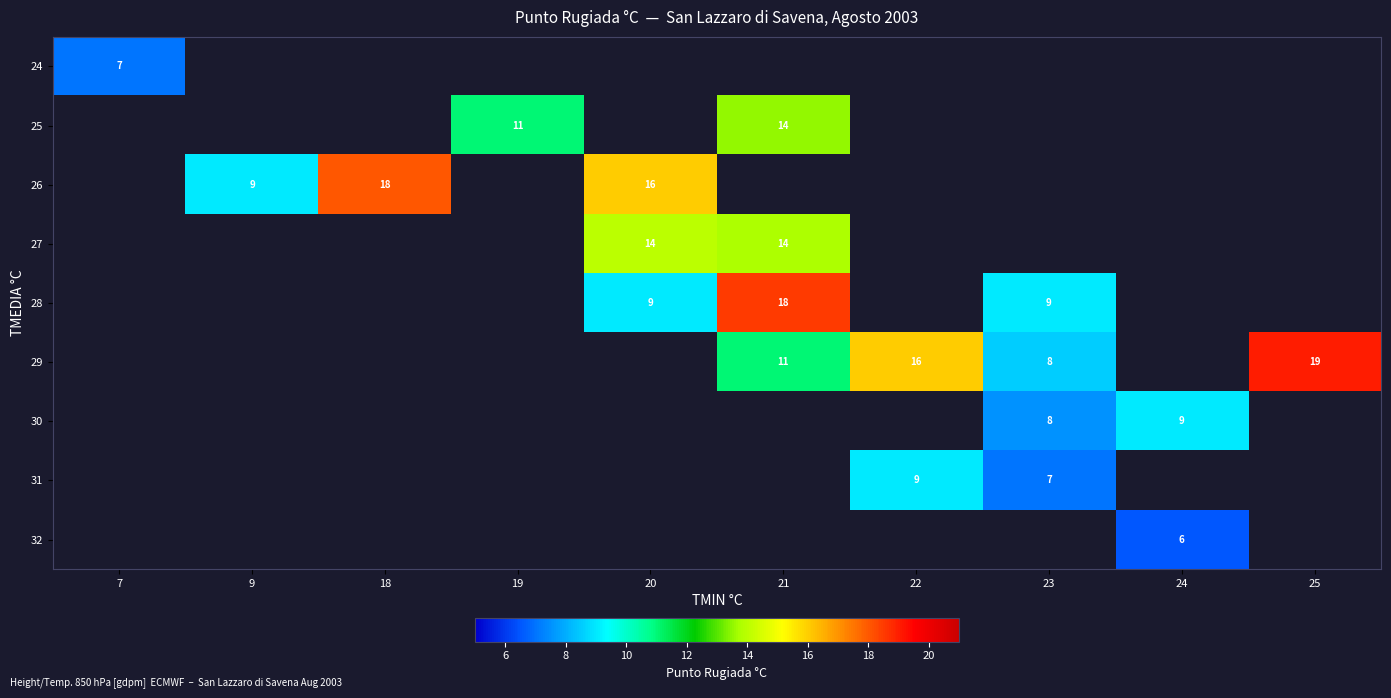

How many distinct data groups are displayed?

9